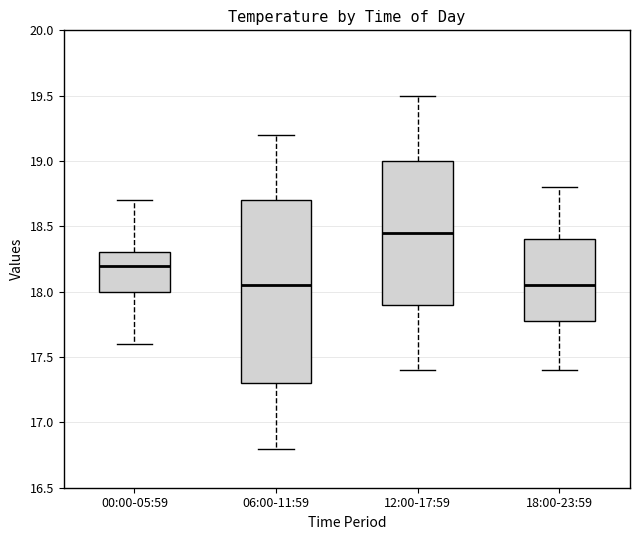

Which box's median line is the highest?

12:00-17:59